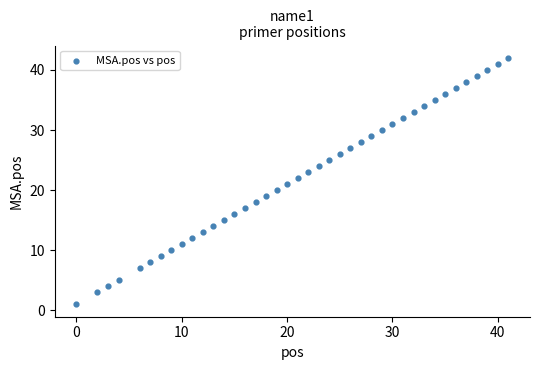

What is the range of X values (max minus min)?

41